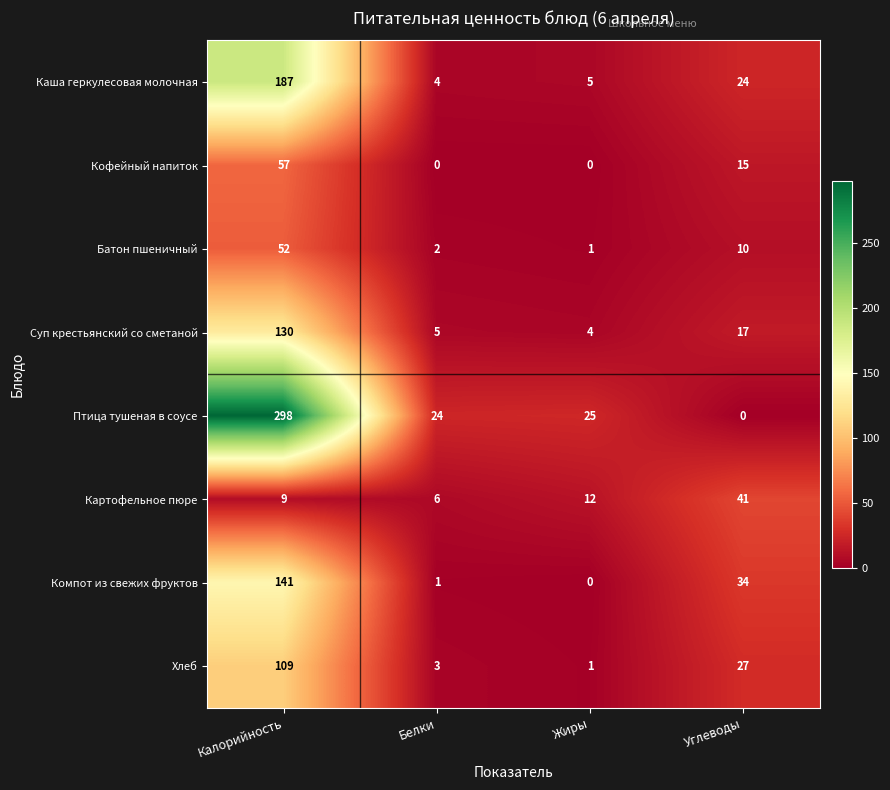

What value does the Компот из свежих фруктов series have at Углеводы, to the nearest 10?

30